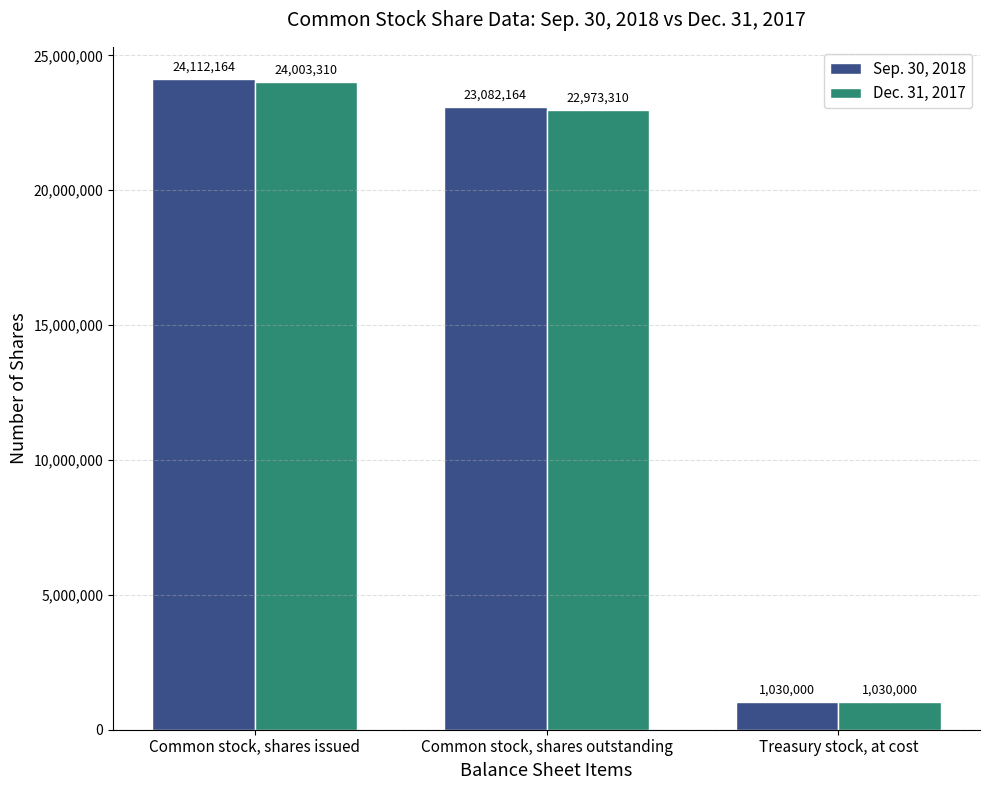

Which series has the widest spread of values?

Sep. 30, 2018